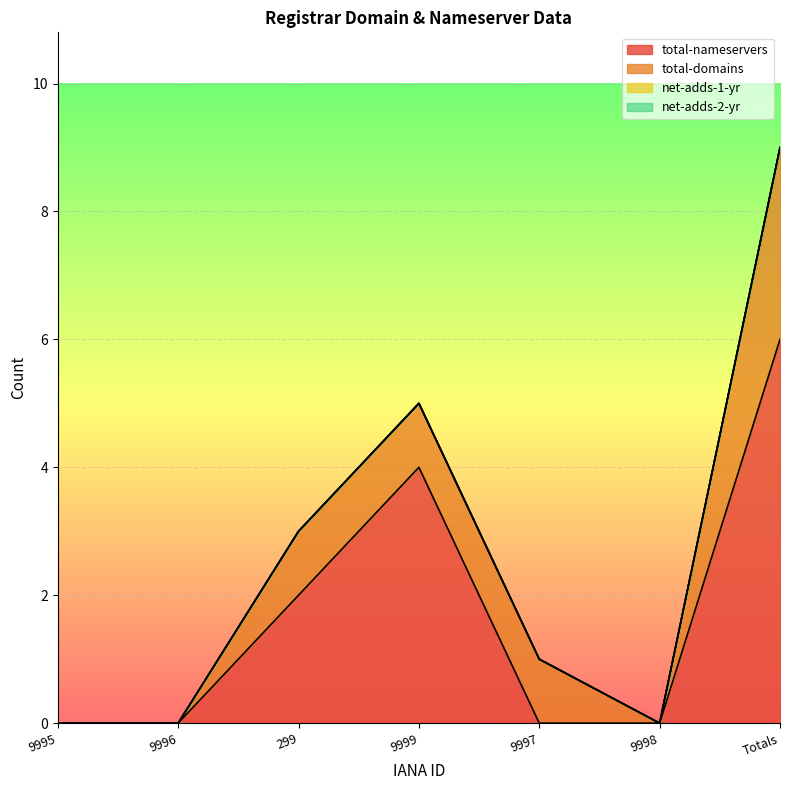

Reading left to right, extract all data points from this chart.

total-nameservers: 0	0	2	4	0	0	6
total-domains: 0	0	1	1	1	0	3
net-adds-1-yr: 0	0	0	0	0	0	0
net-adds-2-yr: 0	0	0	0	0	0	0